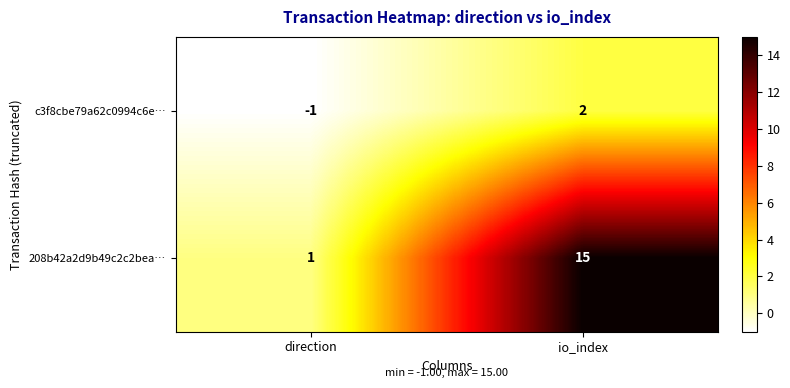

What is the difference between the highest and lowest values at direction?

2